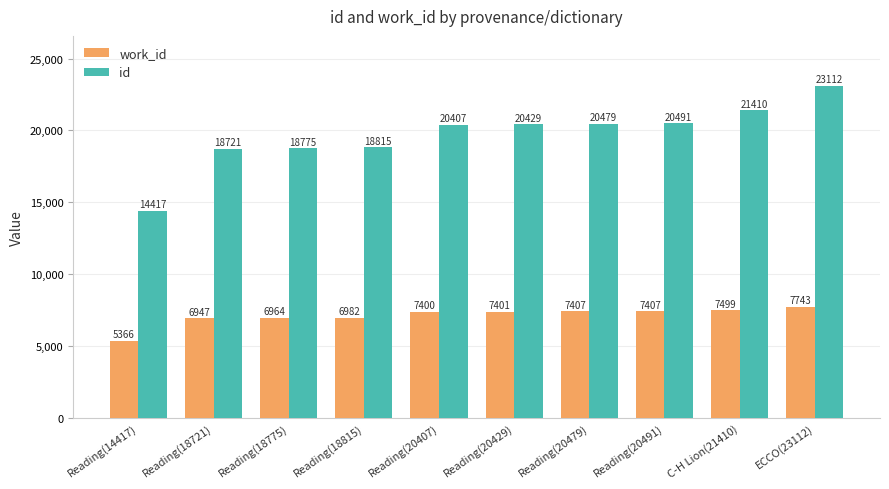

Reading left to right, list all the values displayed in this chart.

work_id: 5366	6947	6964	6982	7400	7401	7407	7407	7499	7743
id: 14417	18721	18775	18815	20407	20429	20479	20491	21410	23112